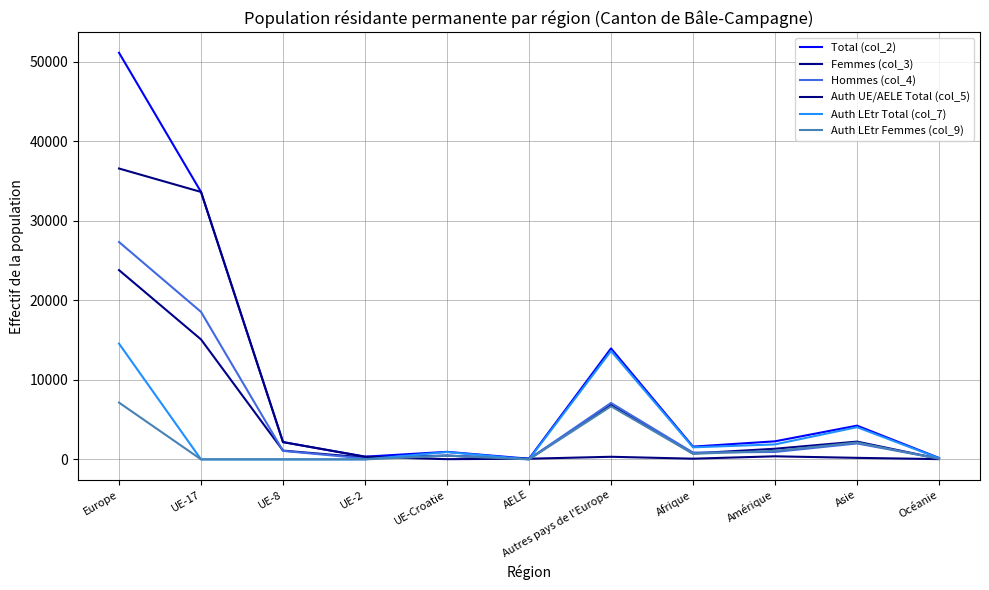

Is this an area chart (filled region under the line)?

No